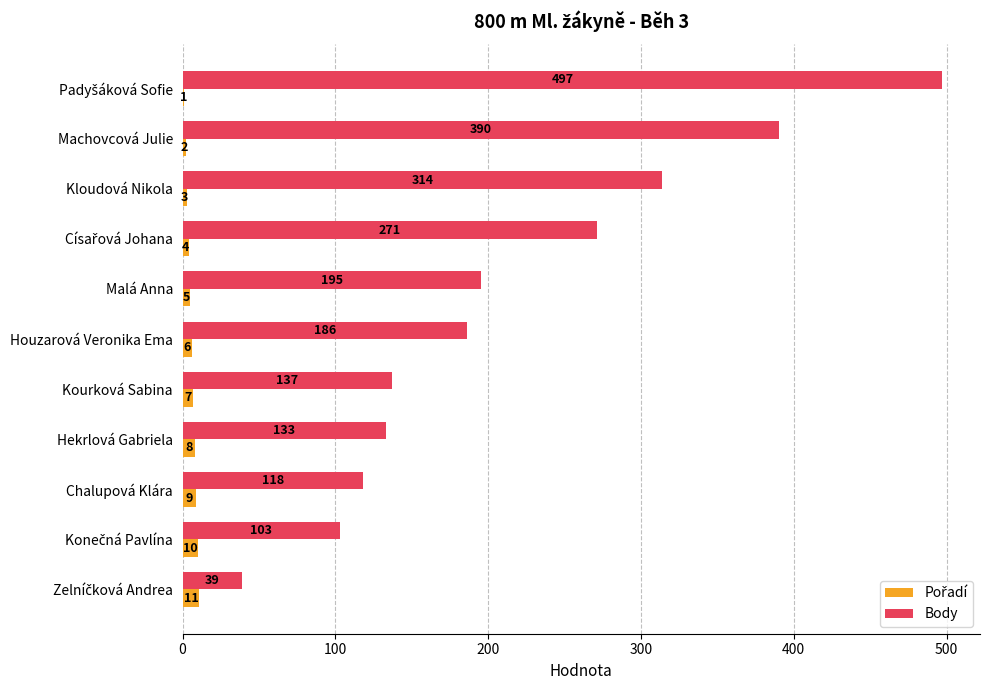

Which series has the largest total across all categories?

Body